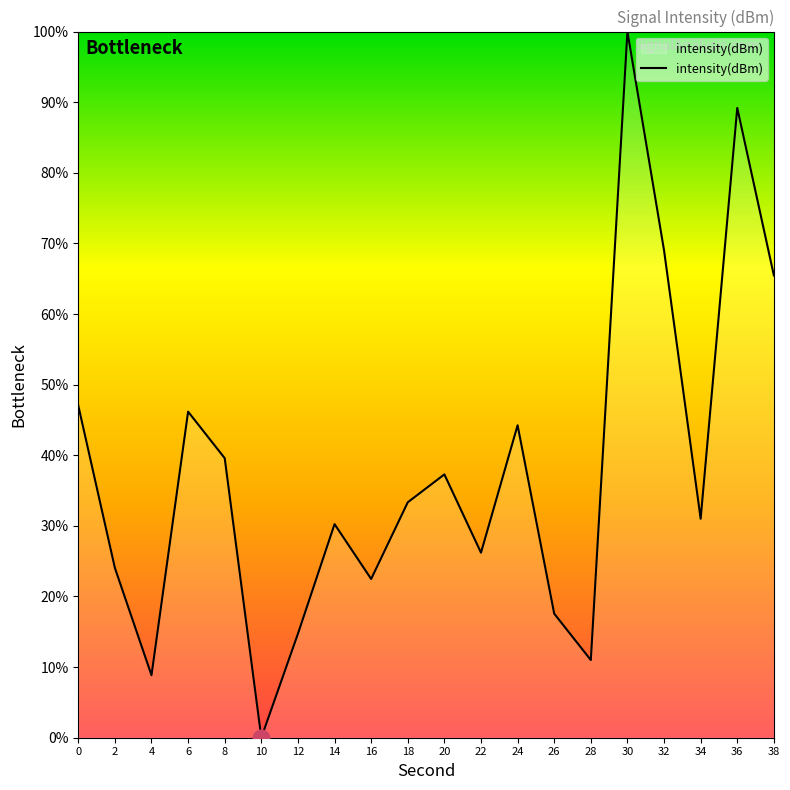

Reading left to right, list all the values displayed in this chart.

0=47.0	2=24.0	4=8.9	6=46.2	8=39.6	10=0.0	12=14.7	14=30.2	16=22.5	18=33.3	20=37.3	22=26.2	24=44.2	26=17.6	28=11.0	30=100.0	32=69.0	34=31.0	36=89.2	38=65.5